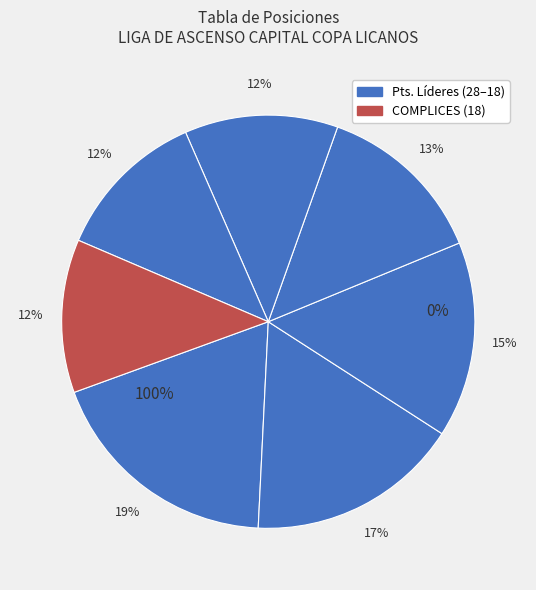

What percentage do MATER and COMPLICES together represent?

25.3%